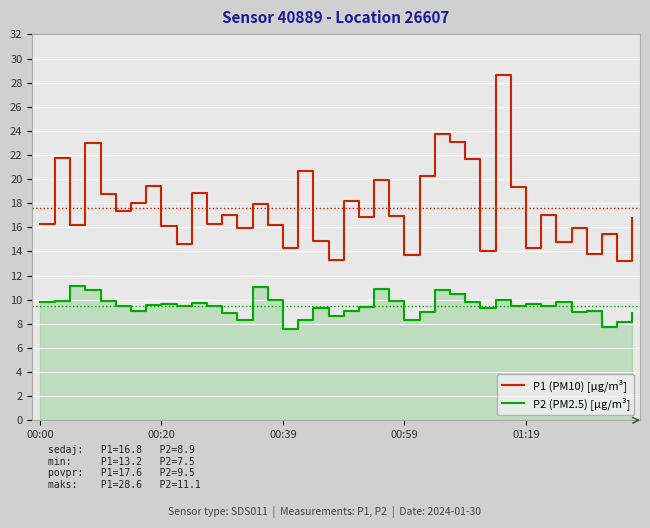

How many values in the P1 (PM10) [µg/m³] series are below 16?

13